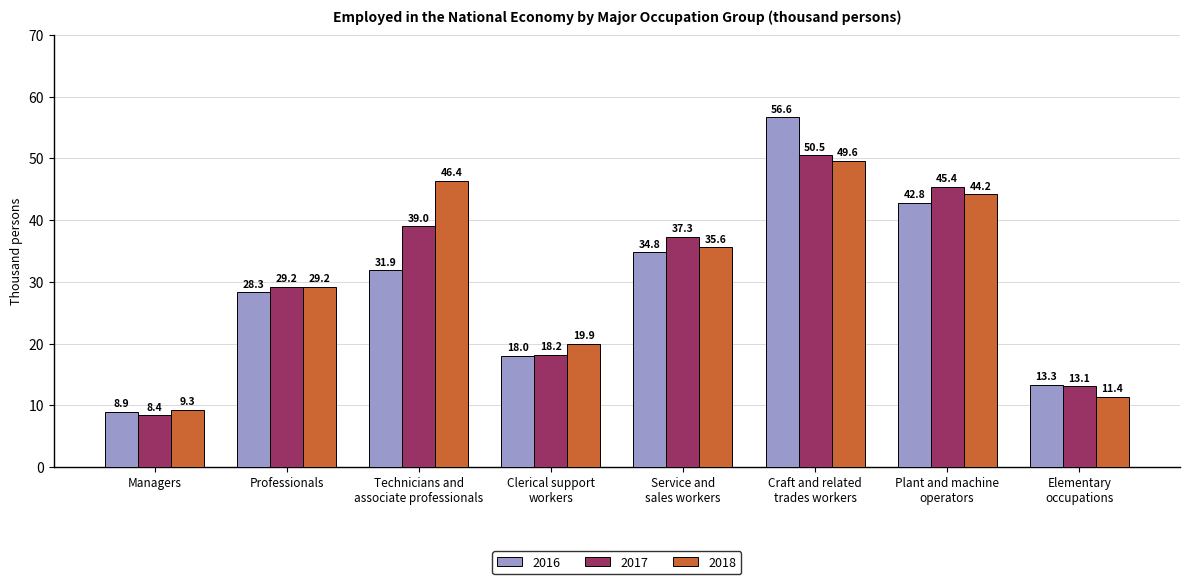

Reading left to right, what are all the values shown in this chart?

2016: 8.9	28.3	31.9	18.0	34.8	56.6	42.8	13.3
2017: 8.4	29.2	39.0	18.2	37.3	50.5	45.4	13.1
2018: 9.3	29.2	46.4	19.9	35.6	49.6	44.2	11.4